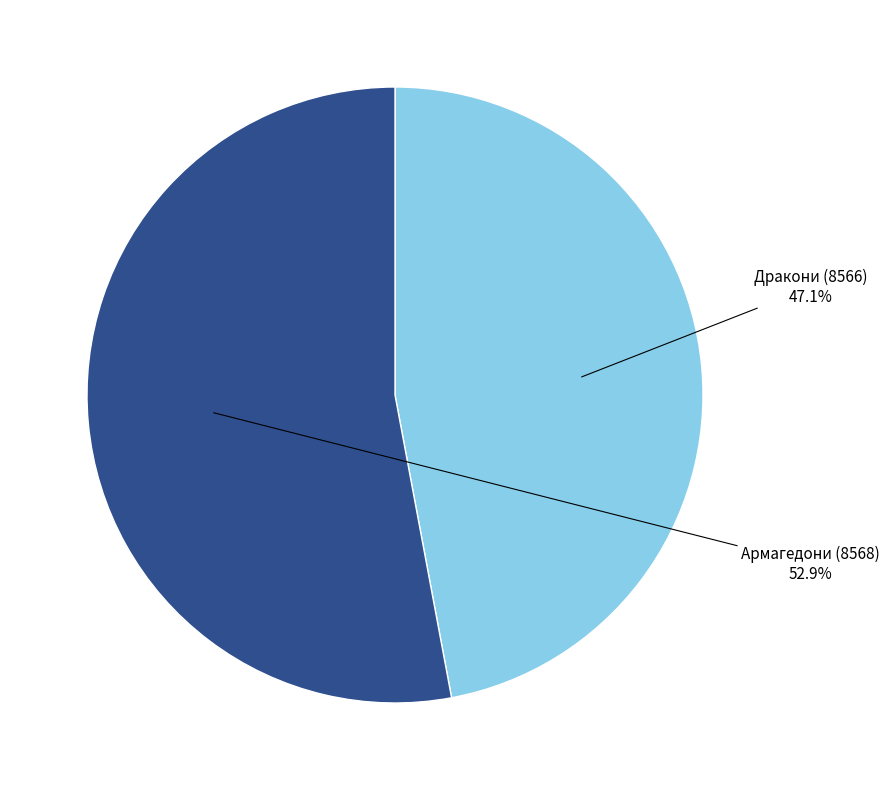

How many slices are in this pie chart?

2